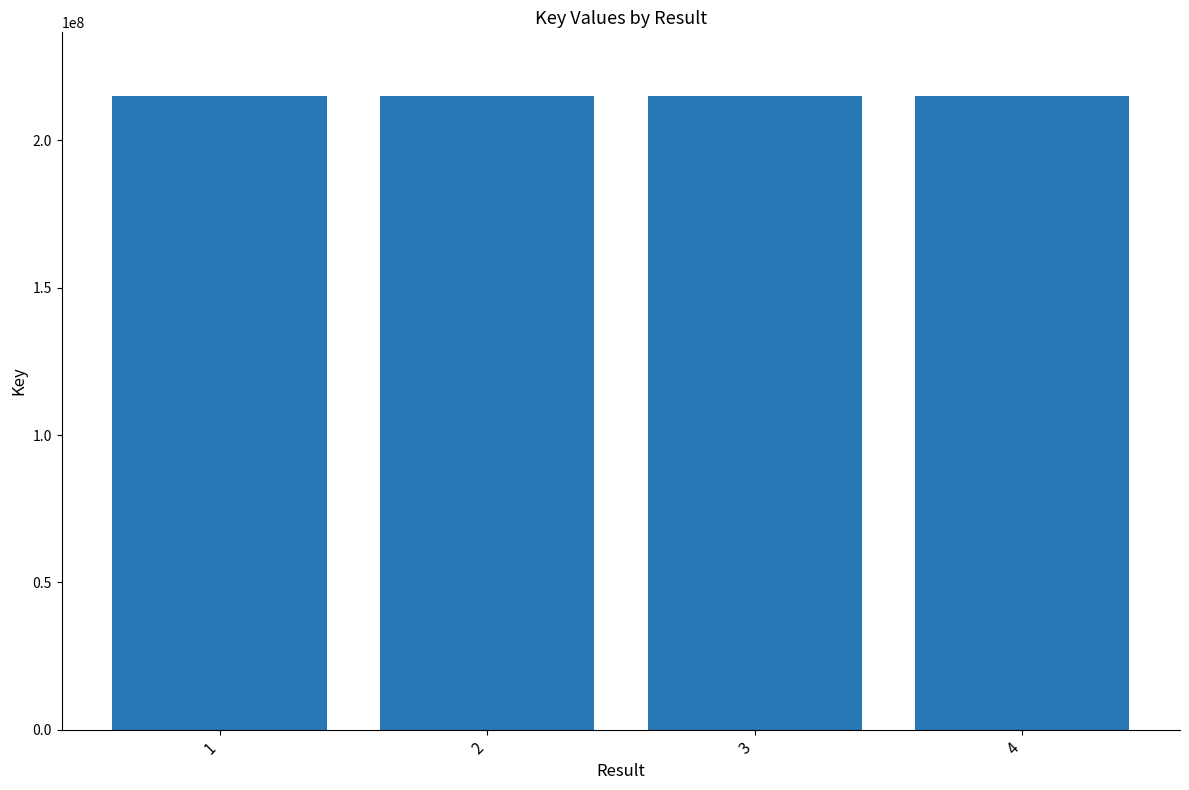

What is the change in value from 1 to 2?

-2570